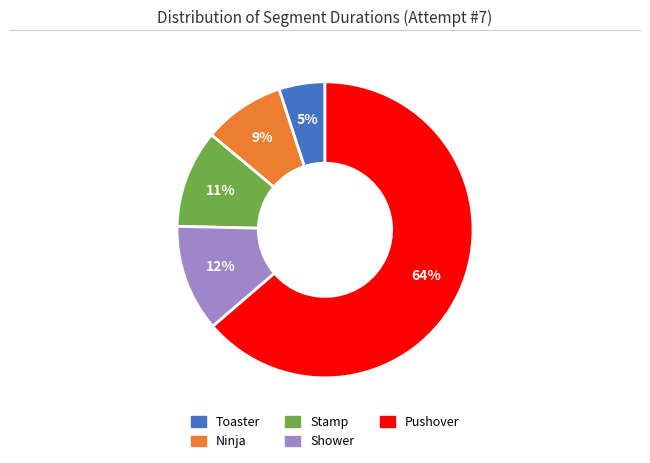

Is there any slice that represents more than half of the pie?

Yes